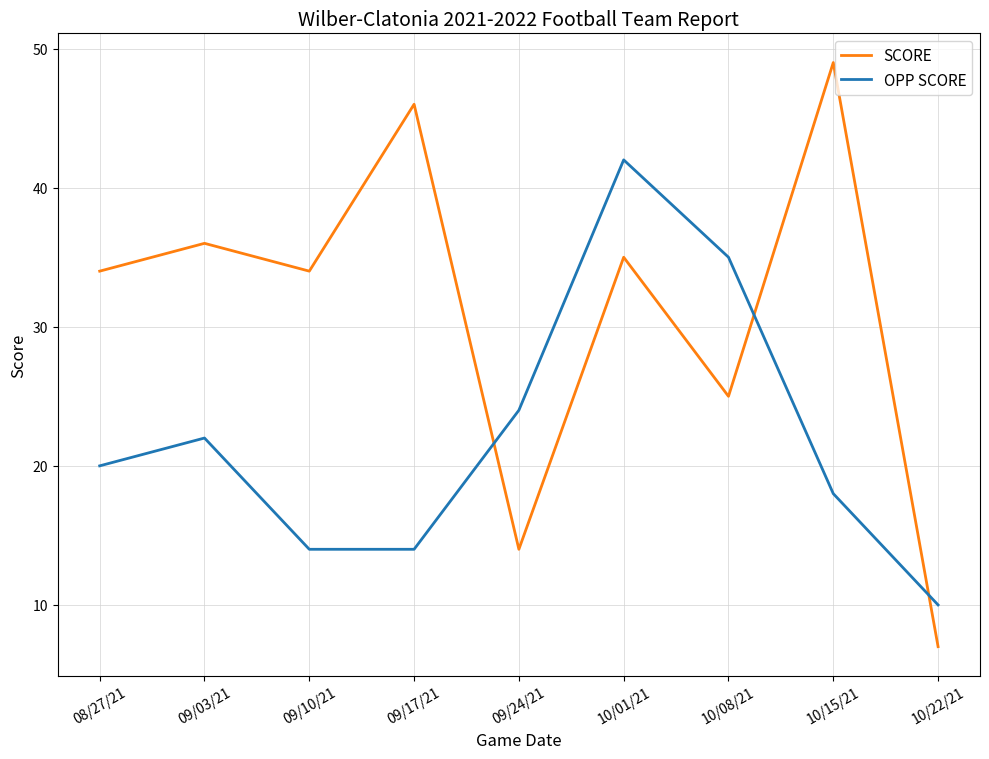

Which series ends up on top after the final intersection of OPP SCORE and SCORE?

OPP SCORE